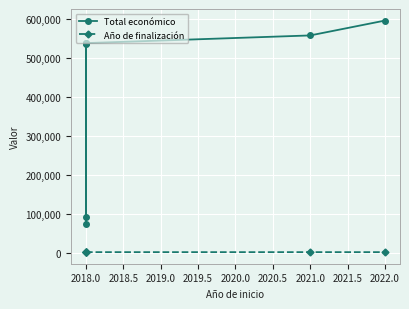

Is it true that Año de finalización equals 3134.8 at 2018.0?

False